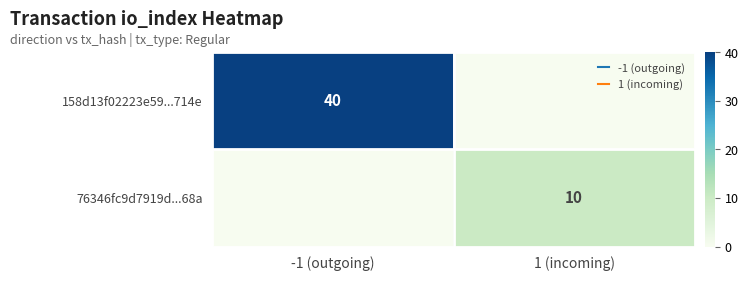

Rank the categories by 158d13f02223e59...714e value from highest to lowest.

-1 (outgoing), 1 (incoming)